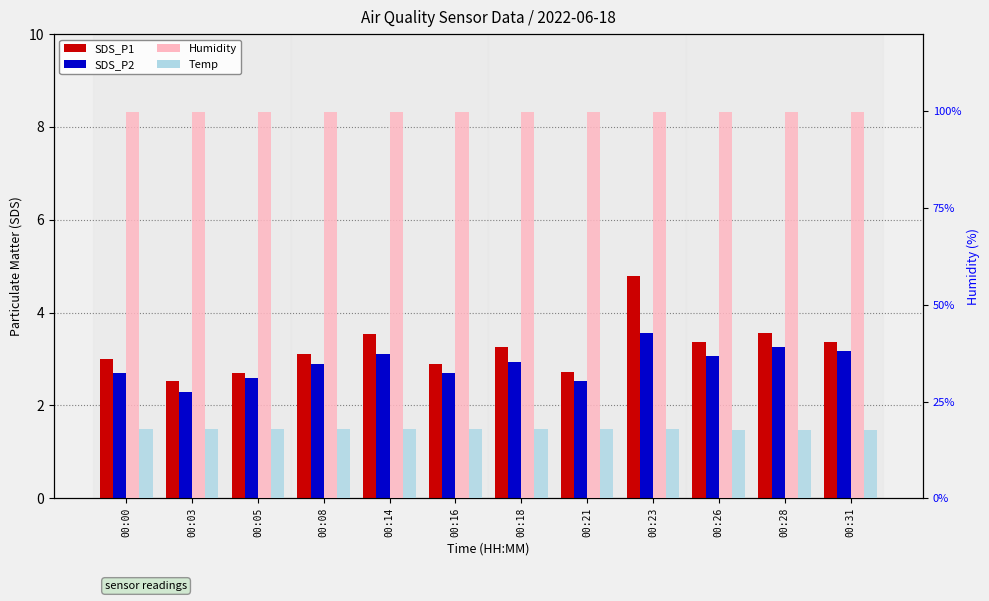

Between 00:21 and 00:26, which series saw the biggest shift?

SDS_P1